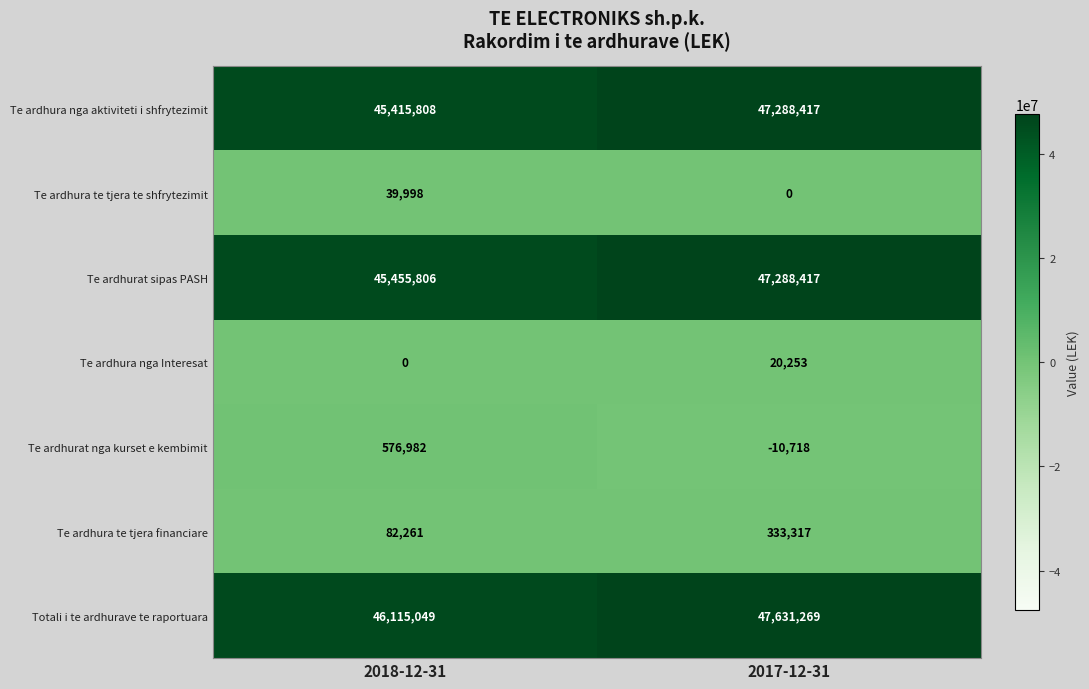

Reading left to right, list all the values displayed in this chart.

Te ardhura nga aktiviteti i shfrytezimit: 2018-12-31=45415808	2017-12-31=47288417
Te ardhura te tjera te shfrytezimit: 2018-12-31=39998	2017-12-31=0
Te ardhurat sipas PASH: 2018-12-31=45455806	2017-12-31=47288417
Te ardhura nga Interesat: 2018-12-31=0	2017-12-31=20253
Te ardhurat nga kurset e kembimit: 2018-12-31=576982	2017-12-31=-10718
Te ardhura te tjera financiare: 2018-12-31=82261	2017-12-31=333317
Totali i te ardhurave te raportuara: 2018-12-31=46115049	2017-12-31=47631269